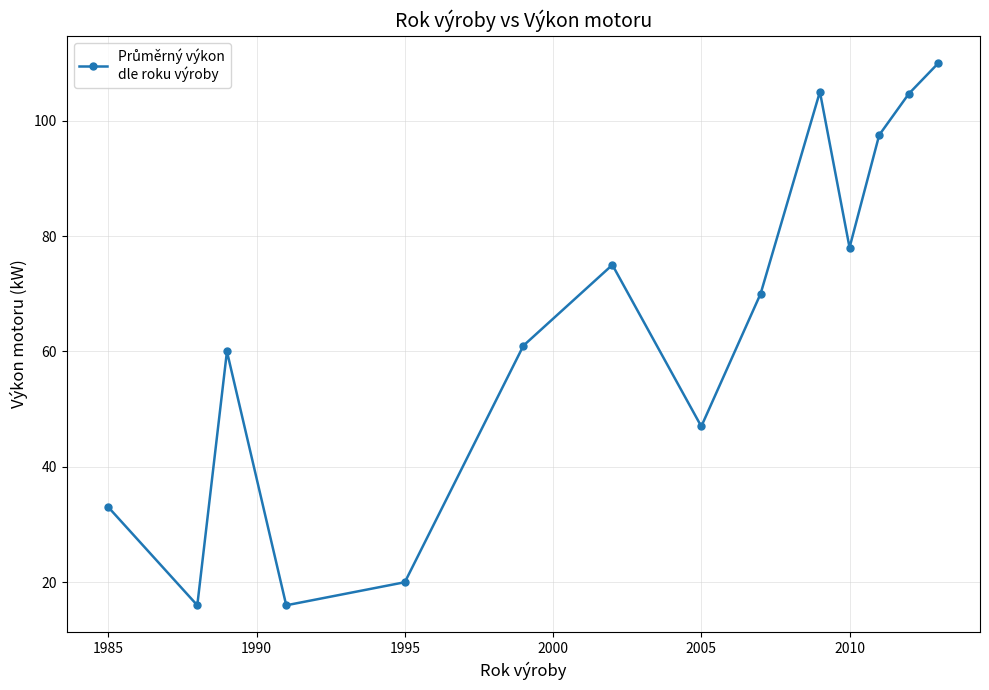

What is the value of the 7th point from the left?

75.0